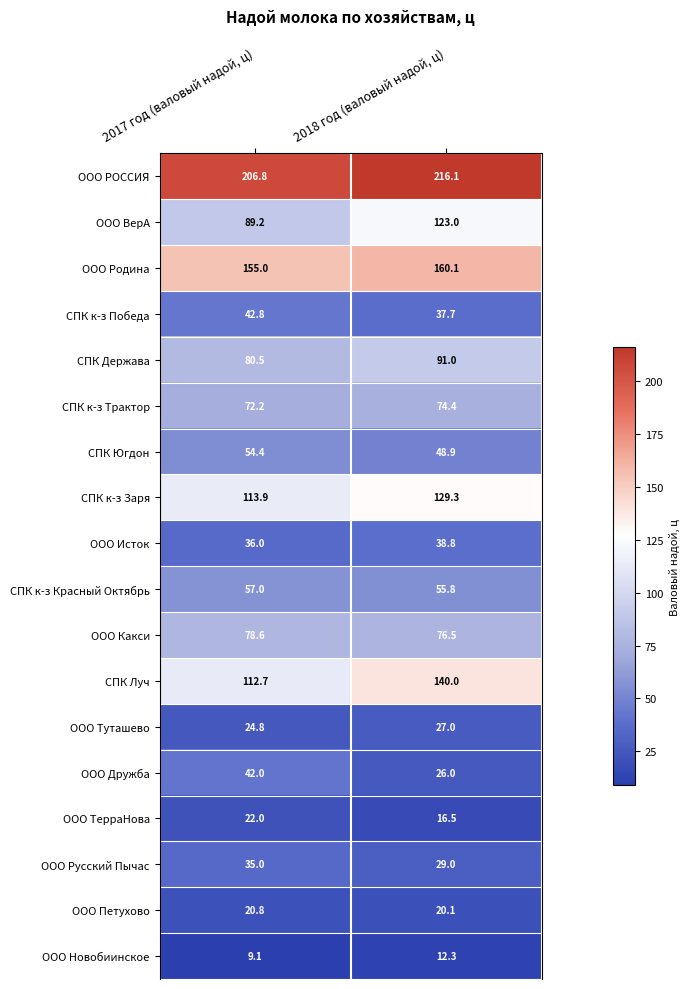

True or false: ООО Петухово has a value of 20.8 at 2017 год (валовый надой, ц).

True